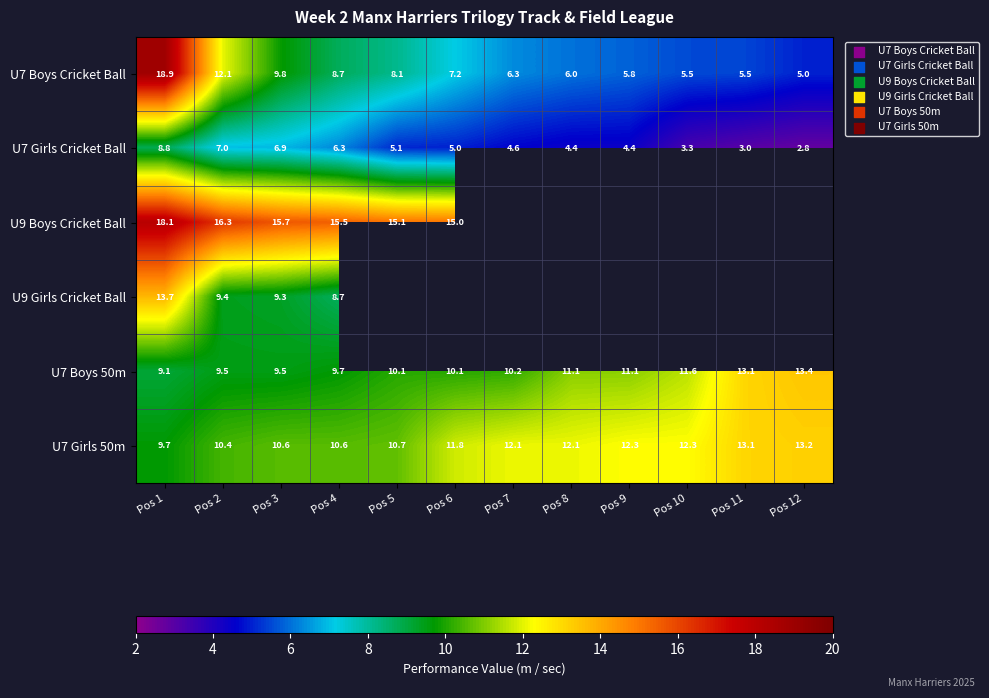

What is the greatest value displayed?

18.9